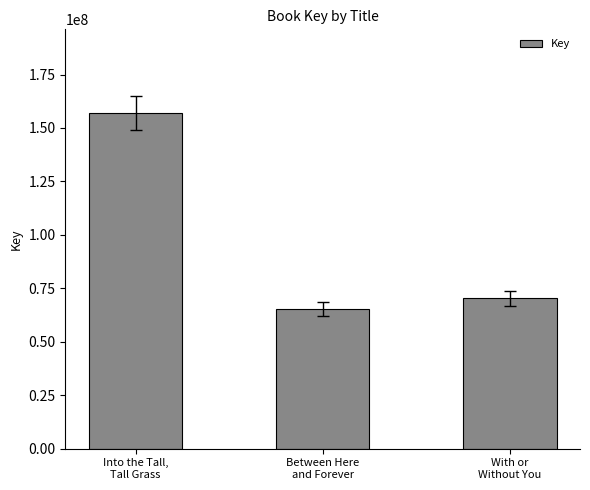

What is the change in value from Between Here
and Forever to With or
Without You?

+5117598